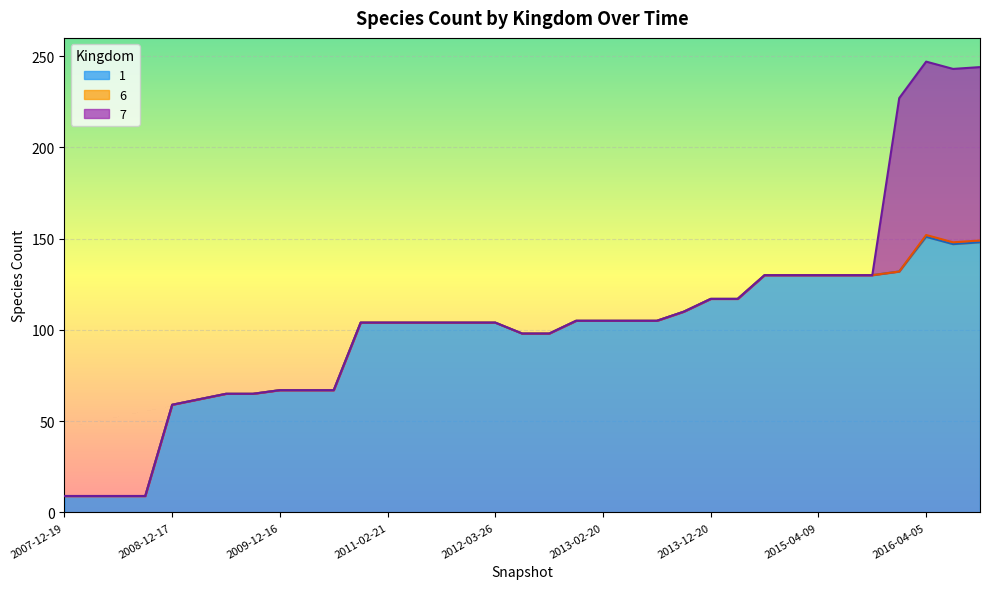

Is it true that 1 equals 89 at 2008-12-17?

False